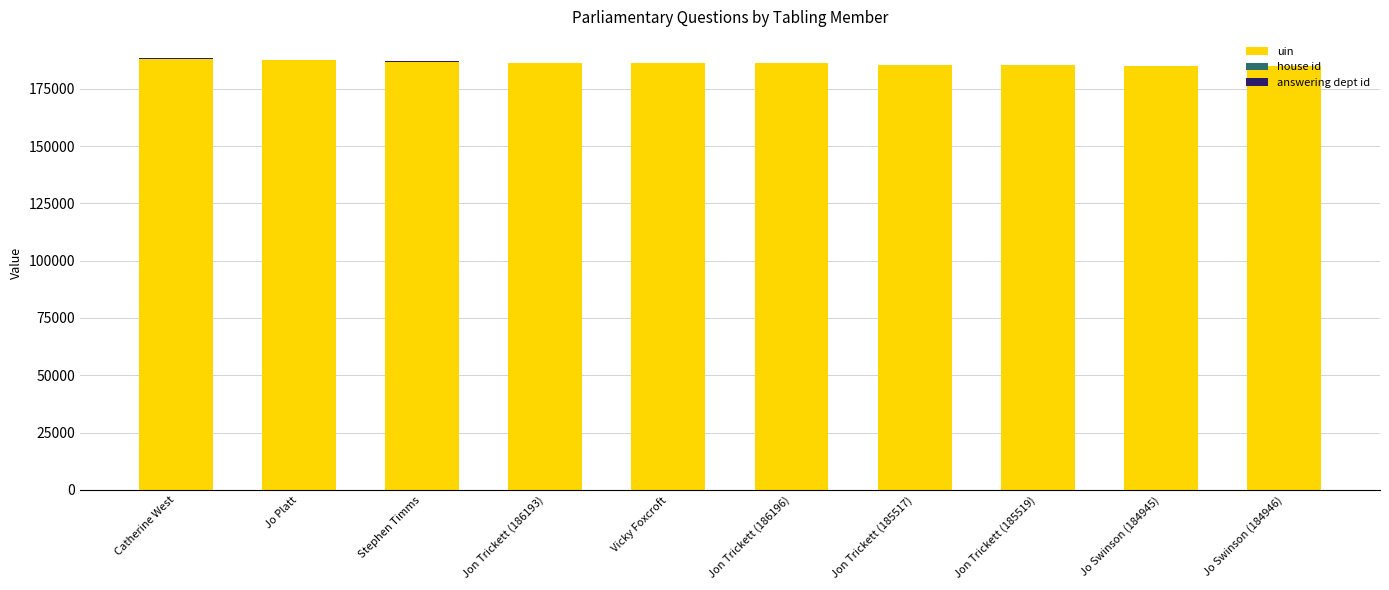

What is the sum of all uin values?

1862196